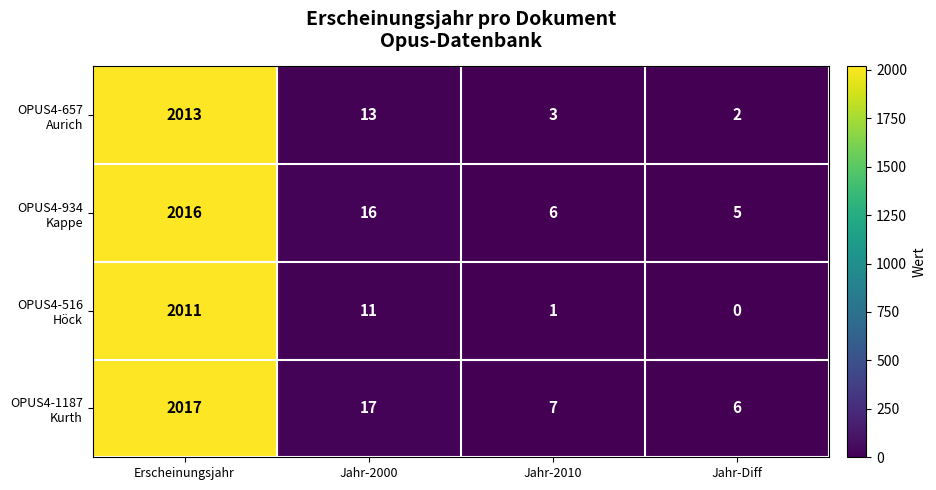

What is the difference between the highest and lowest values at Erscheinungsjahr?

6